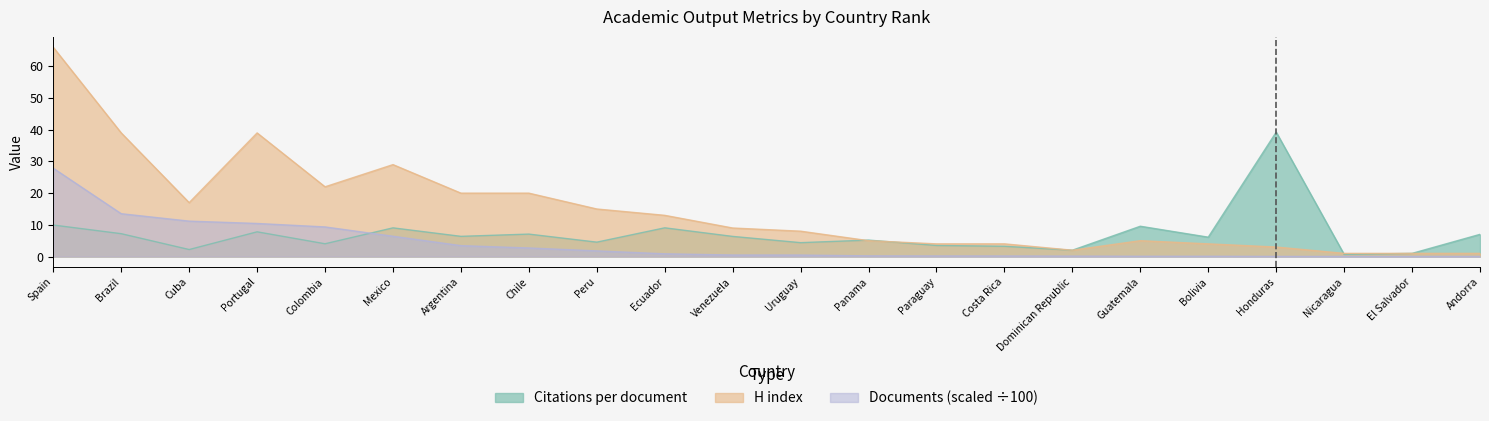

True or false: Documents_norm and H index cross at least once.

False